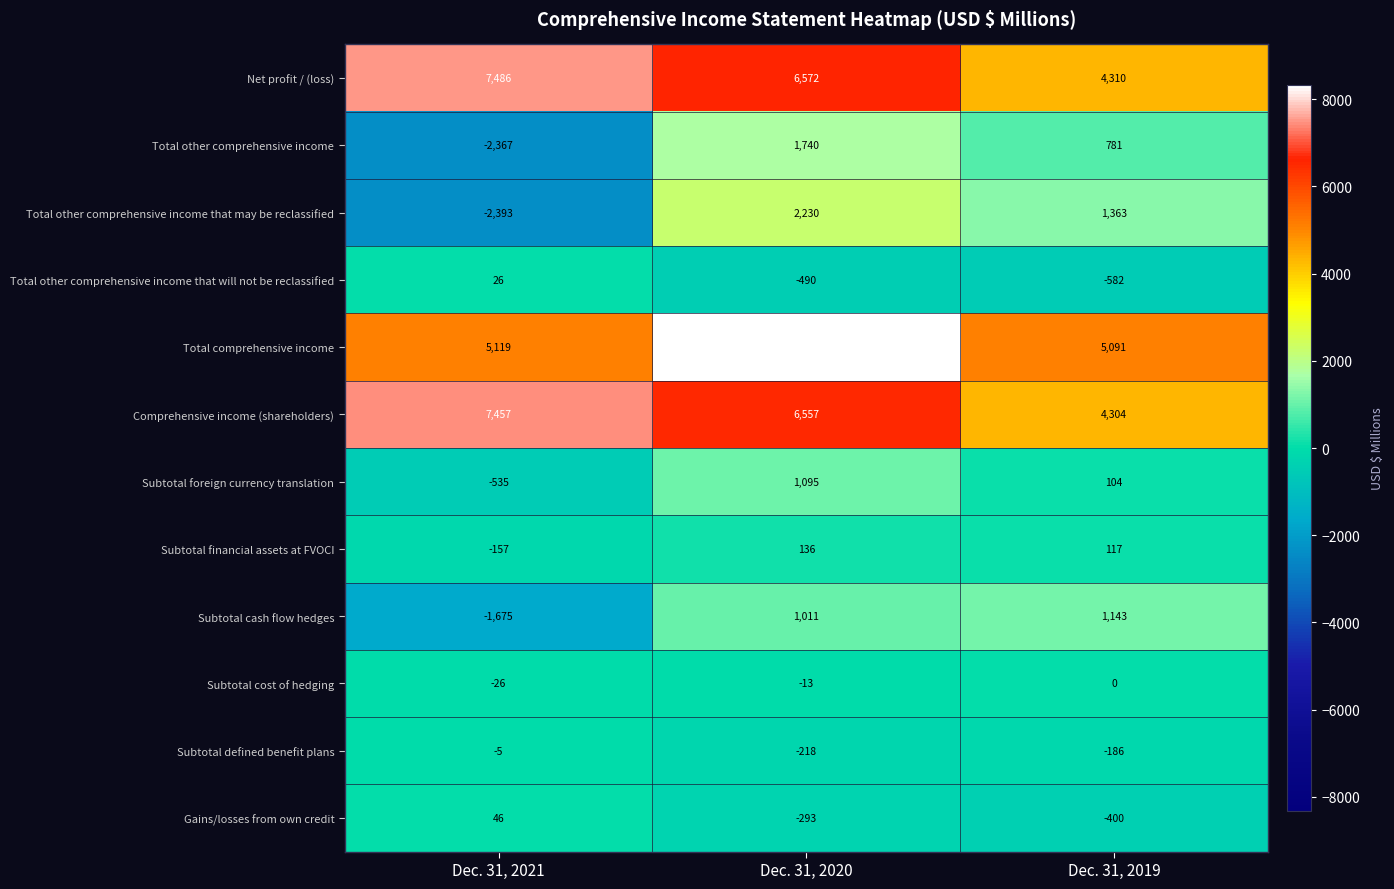

Read the Comprehensive income (shareholders) value at Dec. 31, 2020.

6557